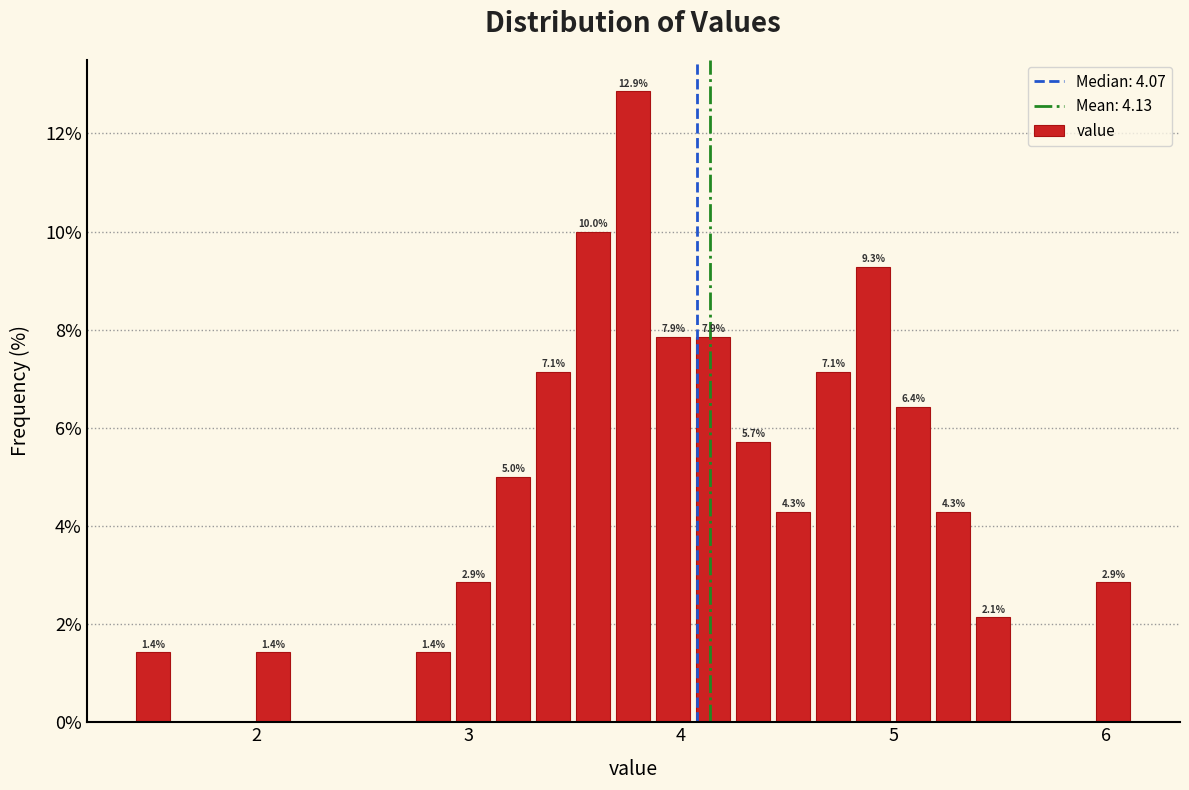

Read against the x-axis, roughly where is the centre of the tallest bar?

3.8